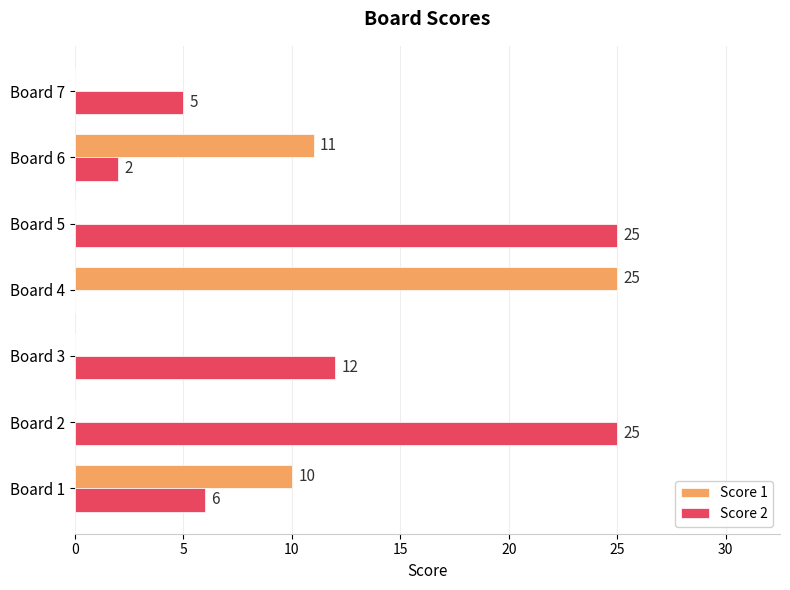

Count the number of categories in the chart.

7